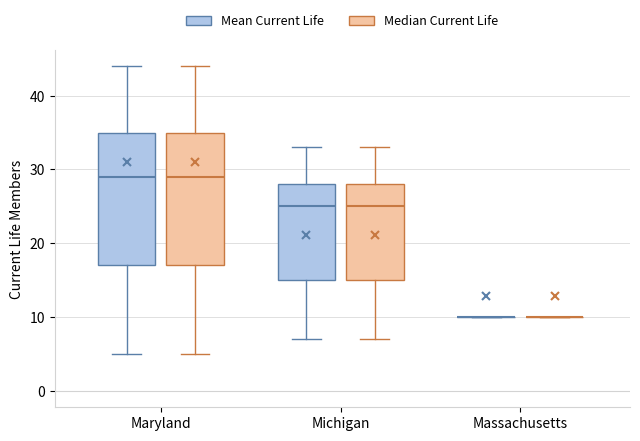

Reading left to right, read every box against the y-axis: the position of its median line, the range the box covers, and the ends of its whiskers. The values are not printed on the chart, so give them approximately, as read against the axis.

Maryland (Mean Current Life): median 29, box 17 to 35, whiskers 5 to 44
Maryland (Median Current Life): median 29, box 17 to 35, whiskers 5 to 44
Michigan (Mean Current Life): median 25, box 15 to 28, whiskers 7 to 33
Michigan (Median Current Life): median 25, box 15 to 28, whiskers 7 to 33
Massachusetts (Mean Current Life): box collapsed to a line at 10, whiskers 10 to 10
Massachusetts (Median Current Life): box collapsed to a line at 10, whiskers 10 to 10